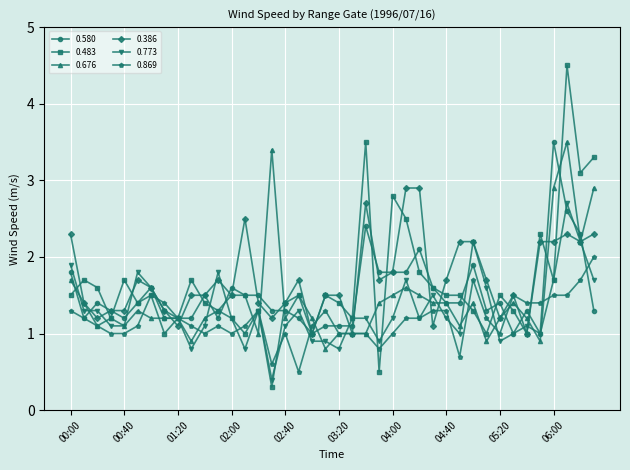

What is the value of the 0.773 point at the 2nd from the left?

1.3